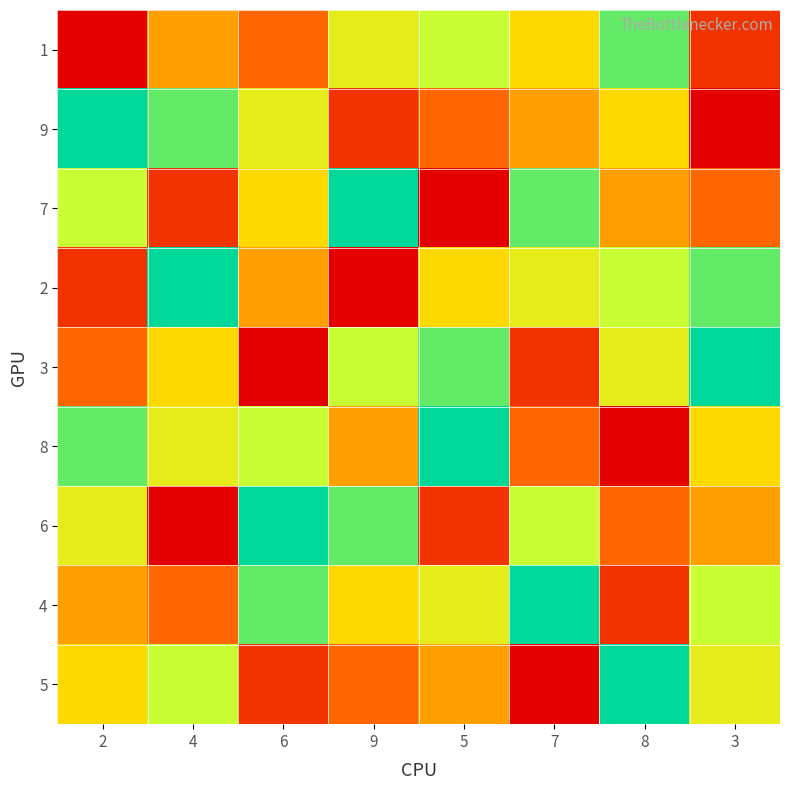

Count the number of categories in the chart.

8